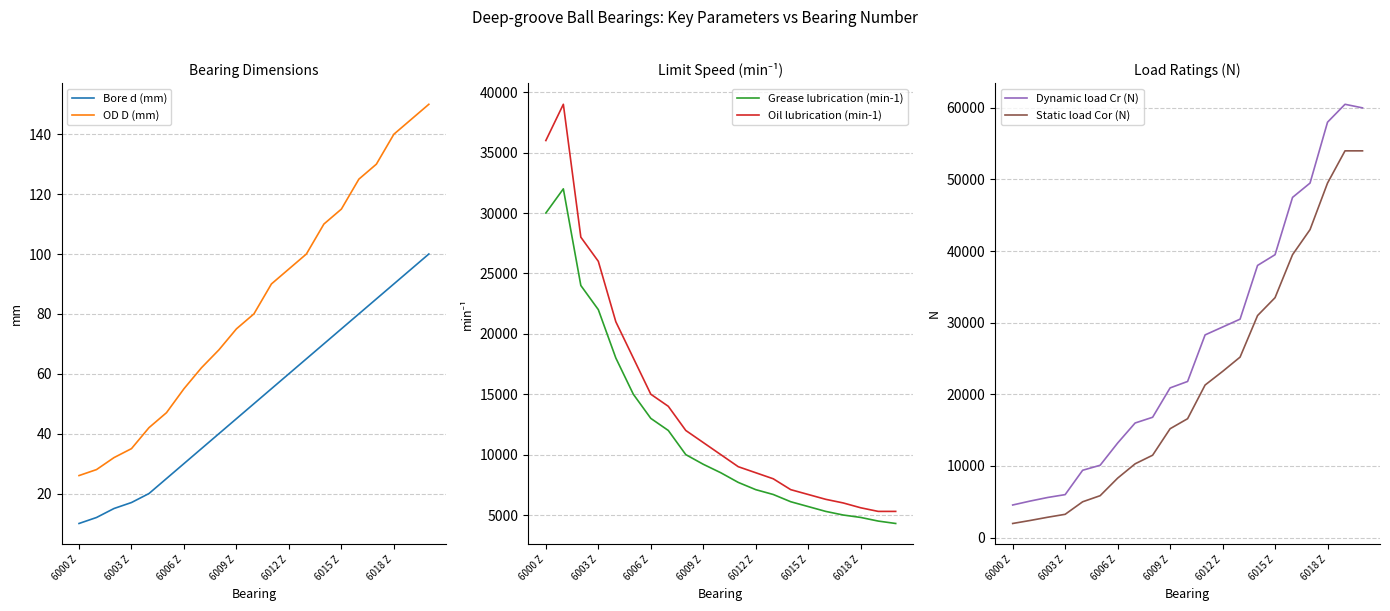

What is the approximate value of Oil lubrication (min-1) at 6012 Z, to the nearest 50?

8500